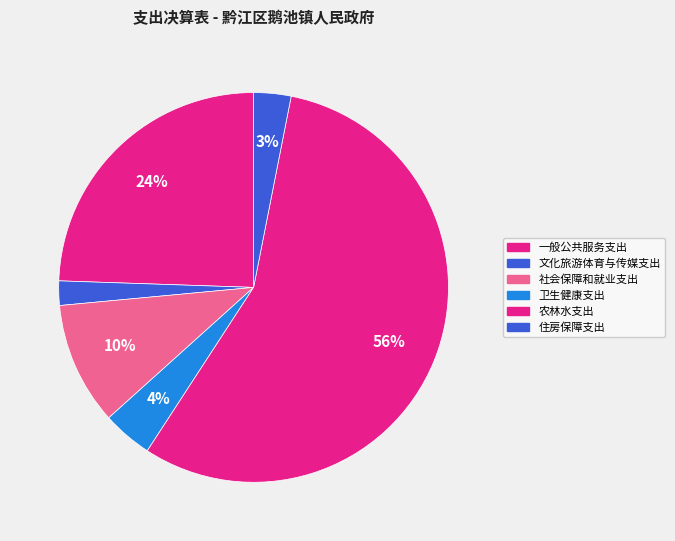

What portion of the pie excludes 一般公共服务支出?

75.5%